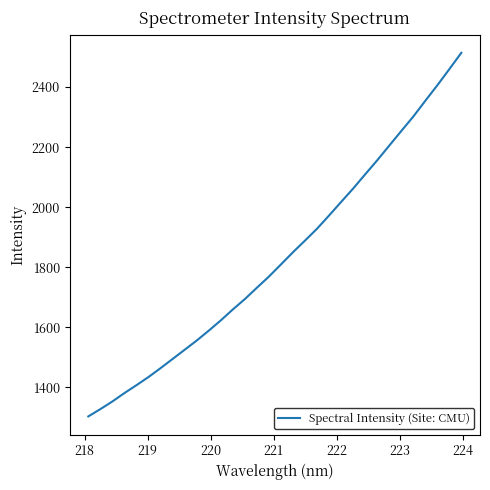

True or false: the data has more than 2 interior local peaks.

False